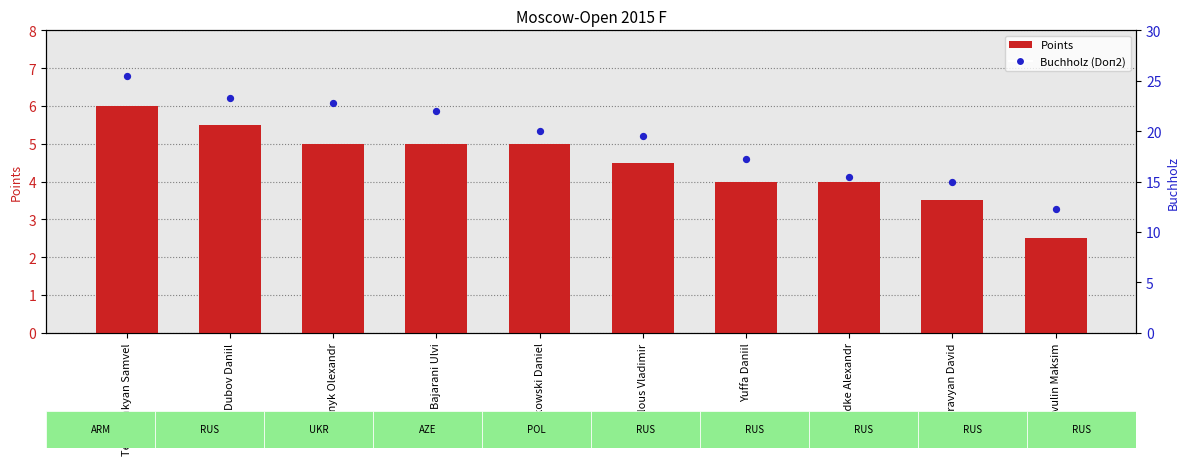

Which series reaches the maximum Y coordinate?

Buchholz (secondary)